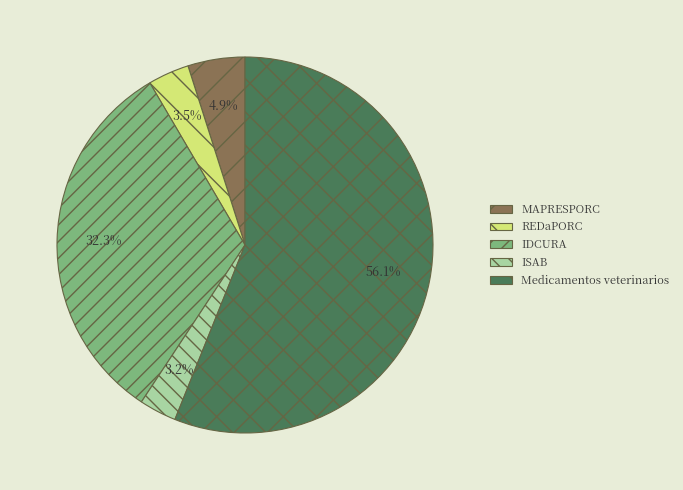

Which slice is the largest?

Medicamentos veterinarios